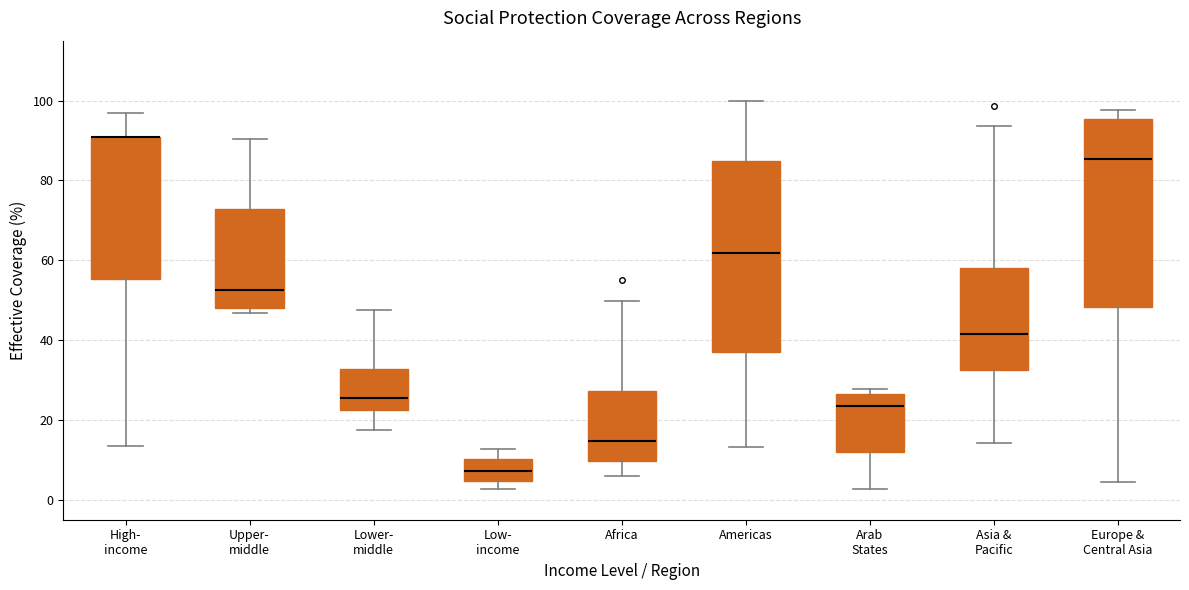

Reading left to right, transcribe this box plot: for each box, give where its median line is, the range the box spans, and where its two whiskers end, as read against the y-axis. The values are not printed on the chart, so give them approximately, as read against the axis.

High- income: median 90 (drawn on the box's upper edge), box 56 to 90, whiskers 14 to 96
Upper- middle: median 52, box 48 to 72, whiskers 46 to 90
Lower- middle: median 26, box 22 to 32, whiskers 18 to 48
Low- income: median 8, box 4 to 10, whiskers 2 to 12
Africa: median 14, box 10 to 28, whiskers 6 to 50
Americas: median 62, box 36 to 84, whiskers 14 to 100
Arab States: median 24, box 12 to 26, whiskers 2 to 28
Asia & Pacific: median 42, box 32 to 58, whiskers 14 to 94
Europe & Central Asia: median 86, box 48 to 96, whiskers 4 to 98